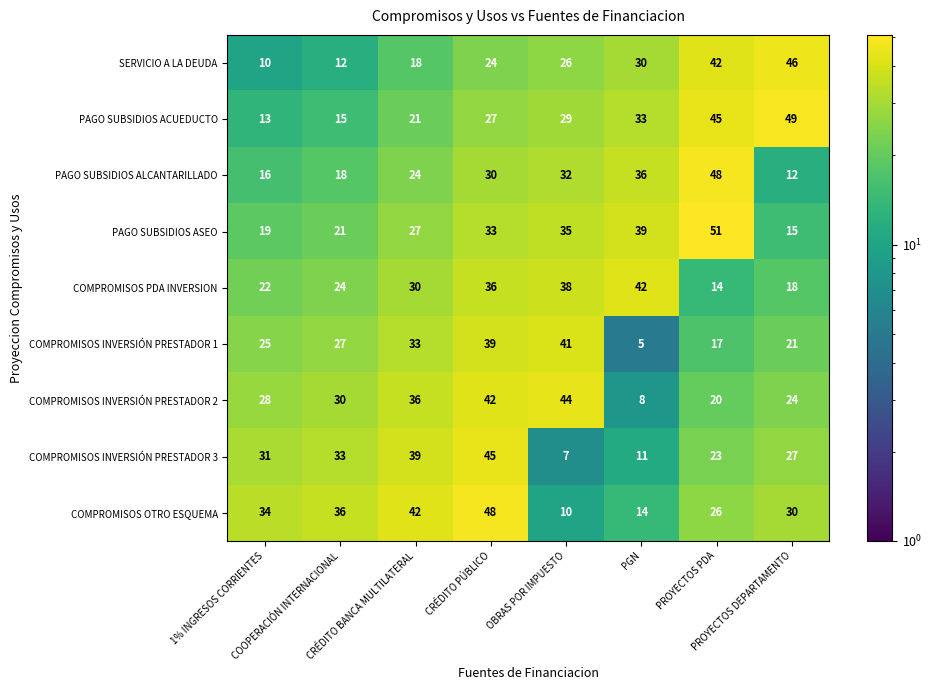

How many SERVICIO A LA DEUDA values are between 18 and 42?

5